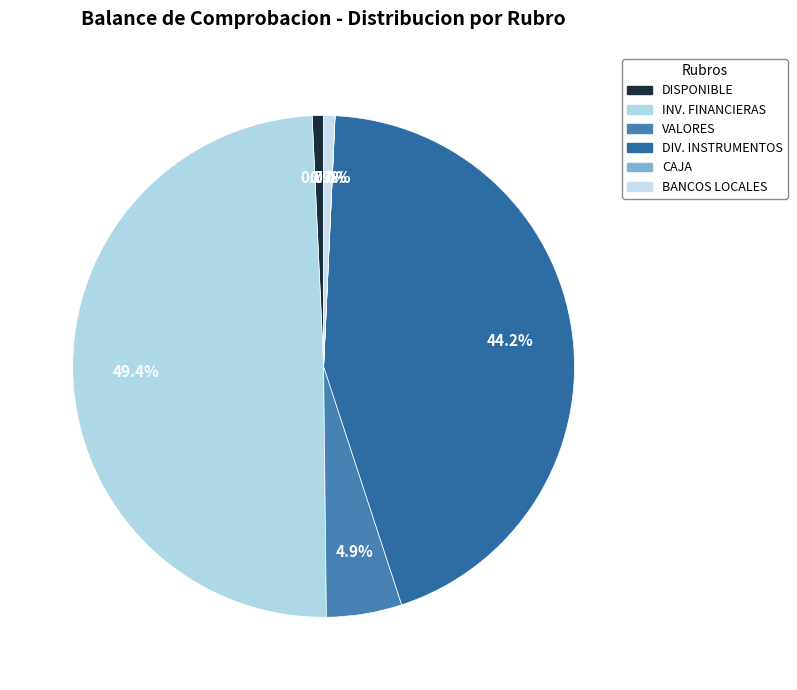

Is there any slice that represents more than half of the pie?

No